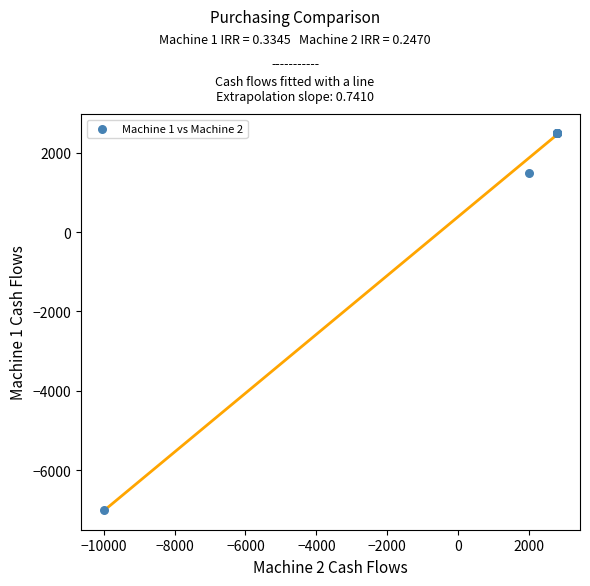

What Y value in the scatter plot is closest to -2250?

1500